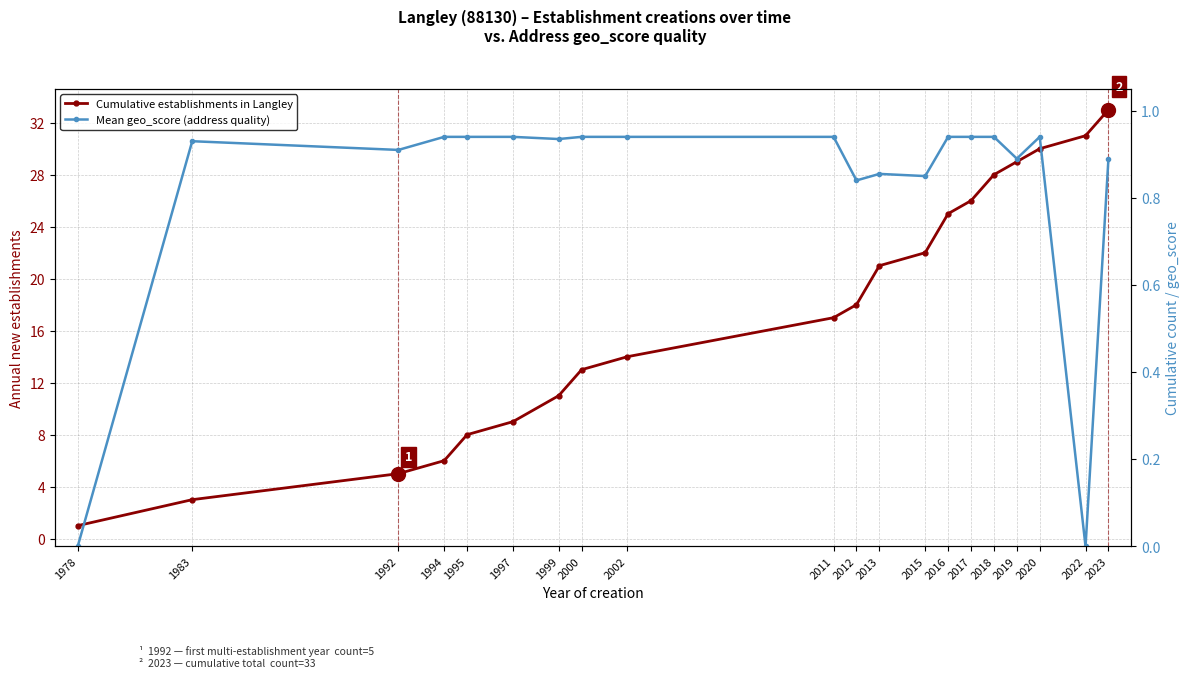

Rank the categories by Cumulative establishments in Langley value from highest to lowest.

2023, 2022, 2020, 2019, 2018, 2017, 2016, 2015, 2013, 2012, 2011, 2002, 2000, 1999, 1997, 1995, 1994, 1992, 1983, 1978